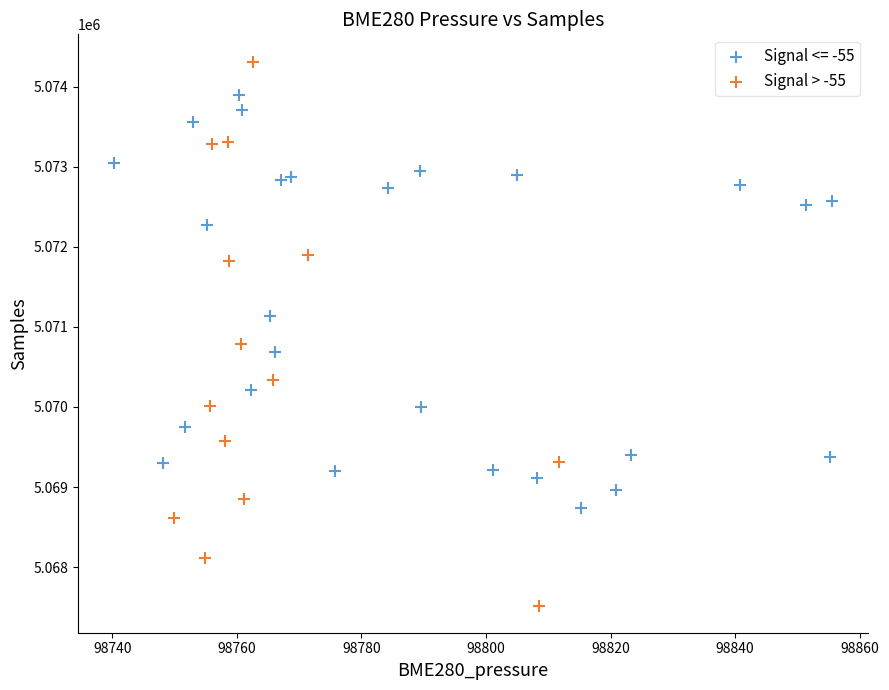

Which series reaches the maximum Y coordinate?

Signal > -55